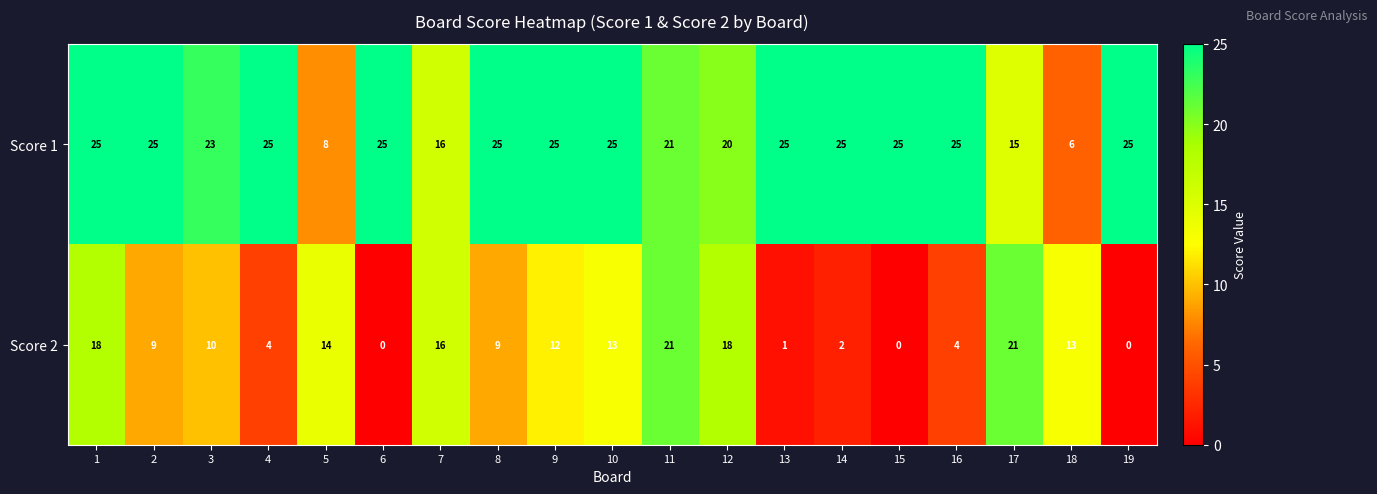

What is the maximum value for Score 1?

25